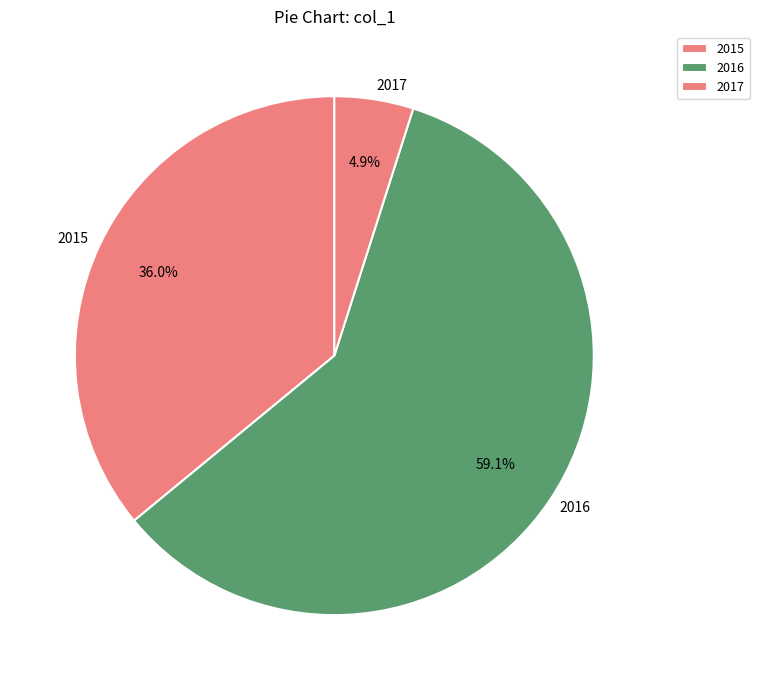

Count the number of slices in the pie.

3